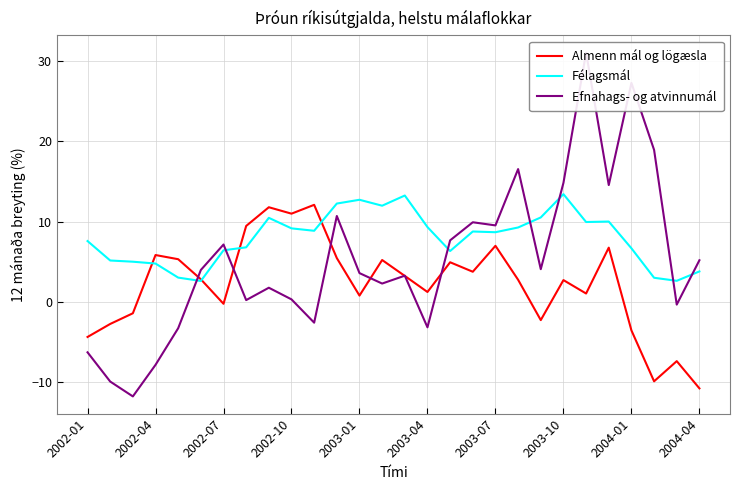

True or false: Félagsmál has a value of 4.1 at 10.

False